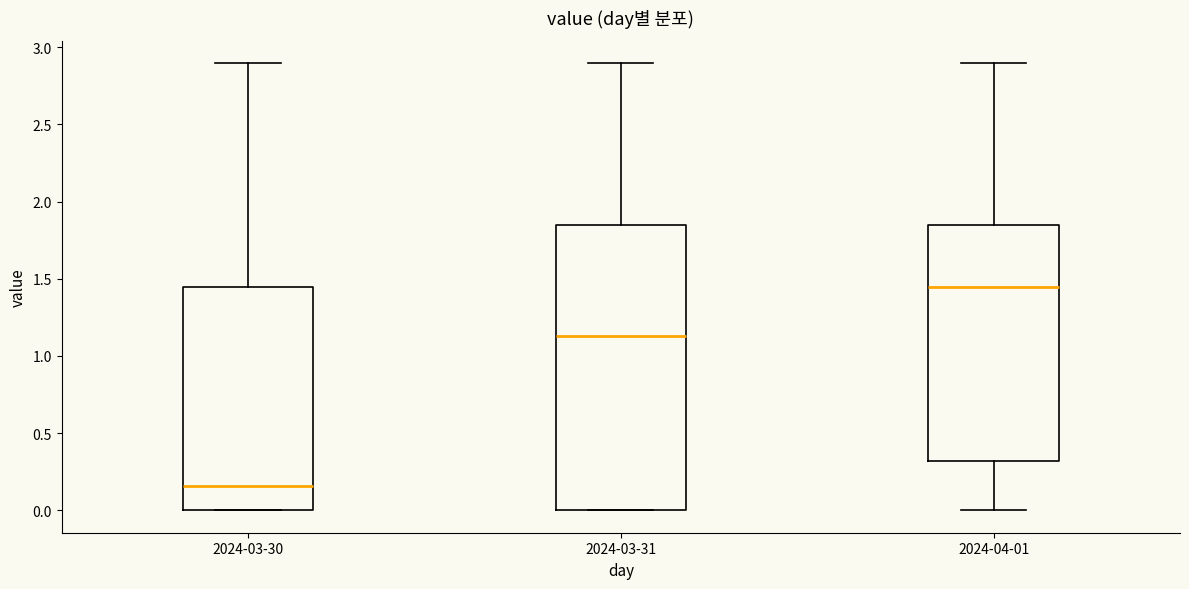

Reading left to right, read every box against the y-axis: the position of its median line, the range the box covers, and the ends of its whiskers. The values are not printed on the chart, so give them approximately, as read against the axis.

2024-03-30: median 0.15, box 0.00 to 1.45, whiskers 0.00 to 2.90
2024-03-31: median 1.15, box 0.00 to 1.85, whiskers 0.00 to 2.90
2024-04-01: median 1.45, box 0.30 to 1.85, whiskers 0.00 to 2.90